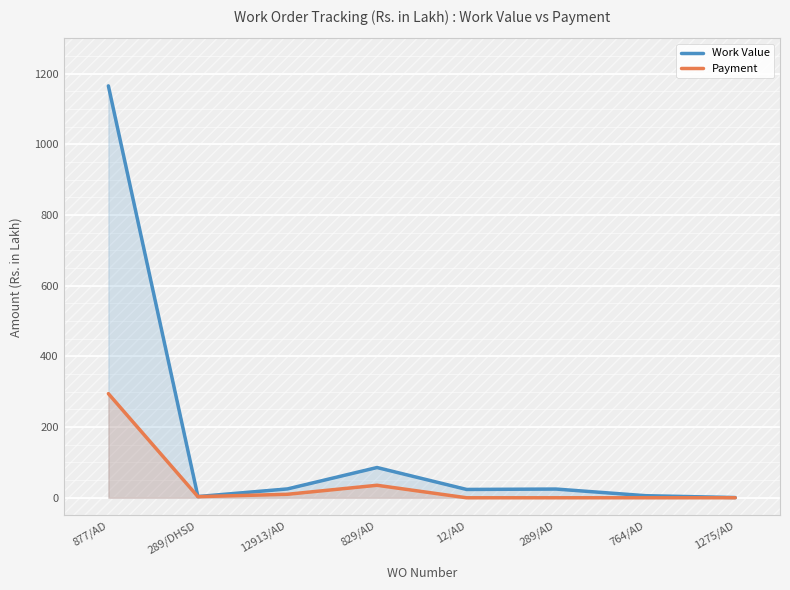

The value of Payment at 829/AD is 35.4. True or false?

True